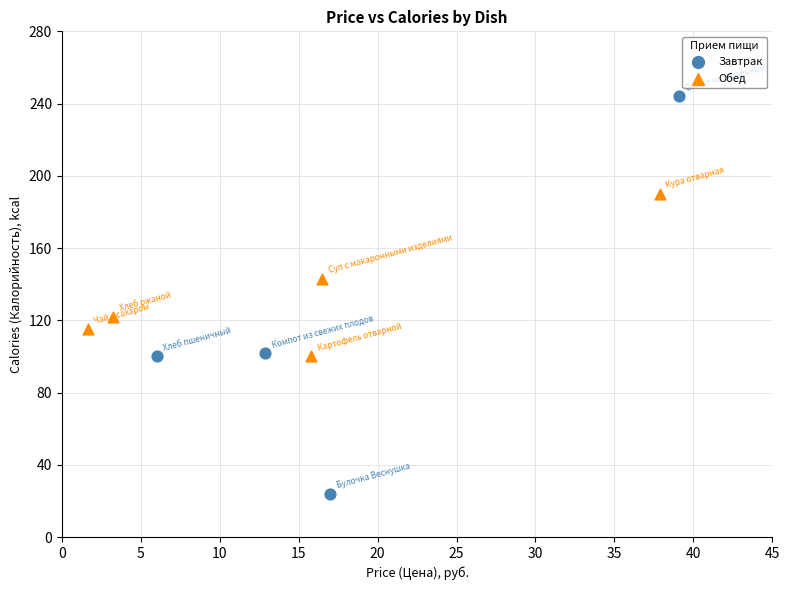

Which series reaches the minimum Y coordinate?

Завтрак